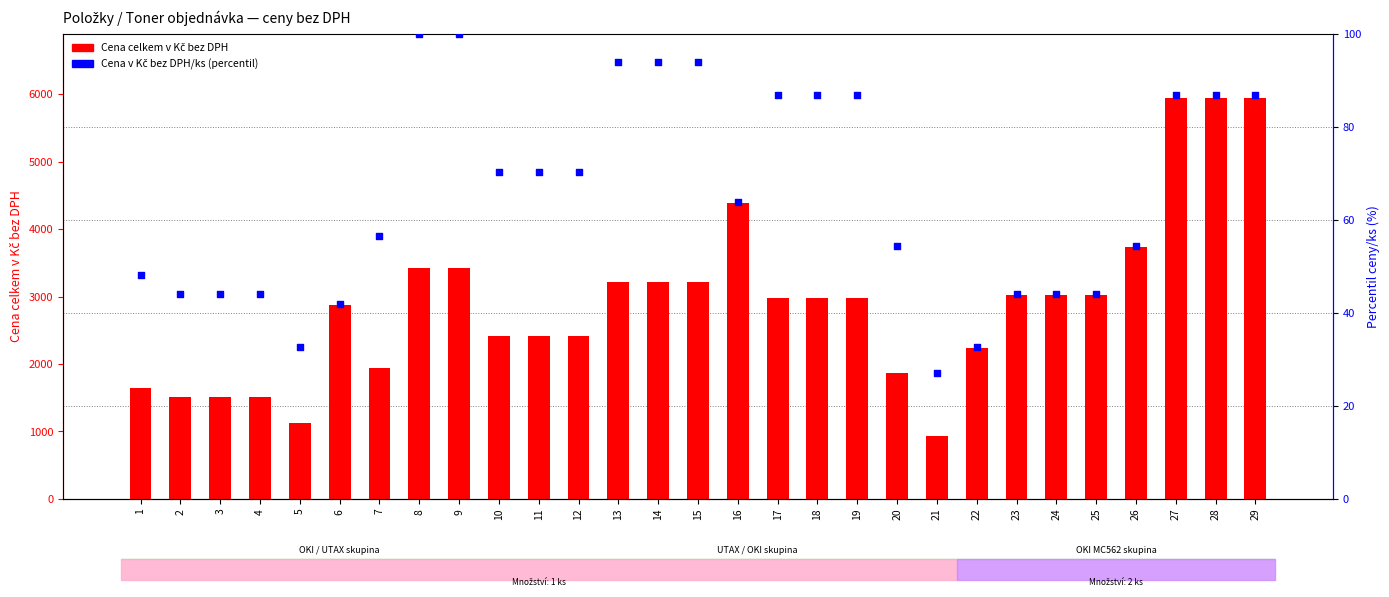

Which series has the largest total across all categories?

Cena celkem v Kč bez DPH